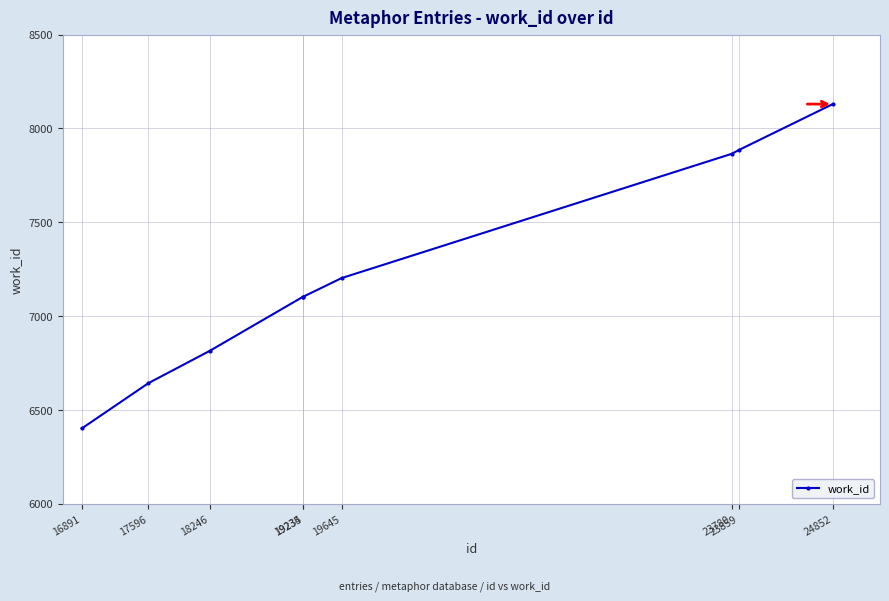

The value at 19234 is 7103. True or false?

True